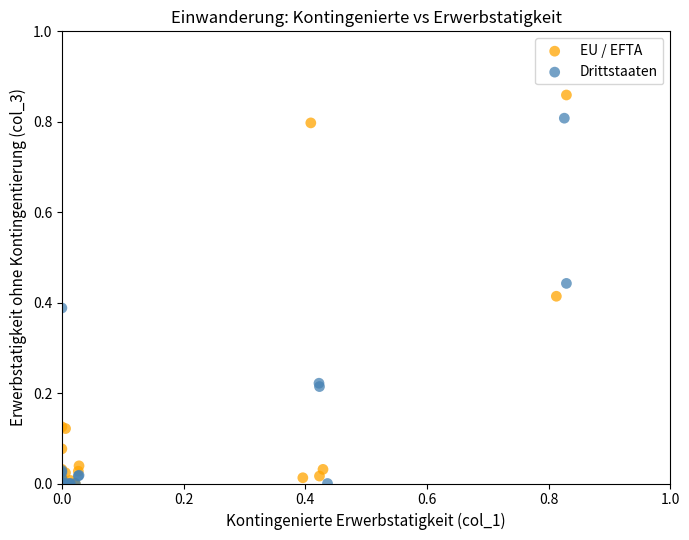

Which series contains the highest Y value?

EU / EFTA